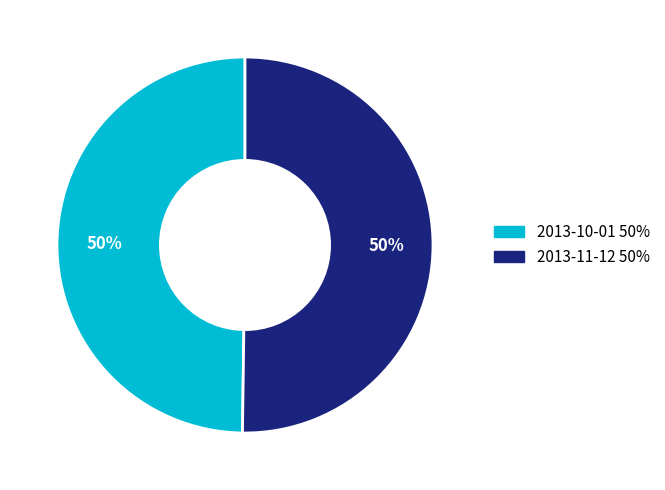

To the nearest percent, what percentage of the pie is 2013-11-12?

50%